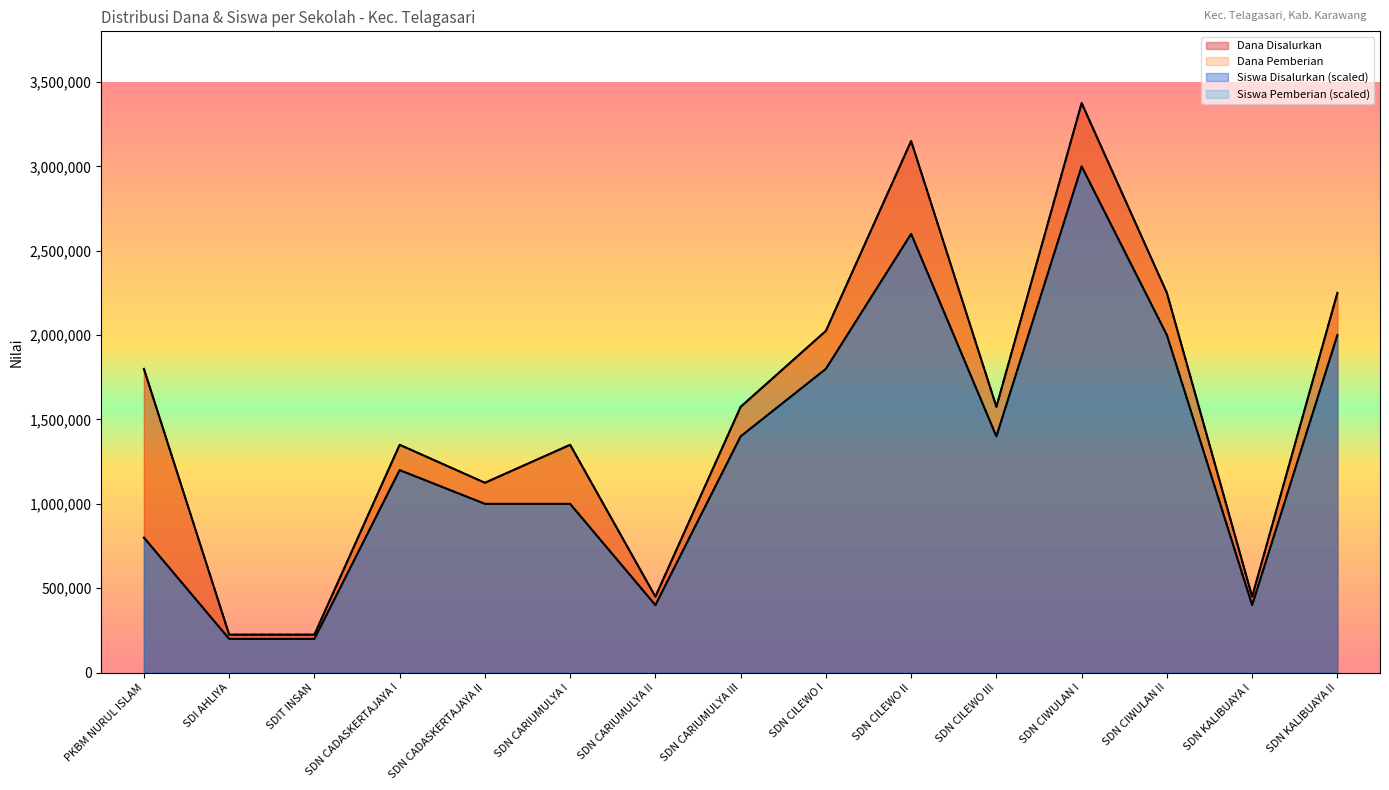

What is the label of the 6th point from the left?

SDN CARIUMULYA I